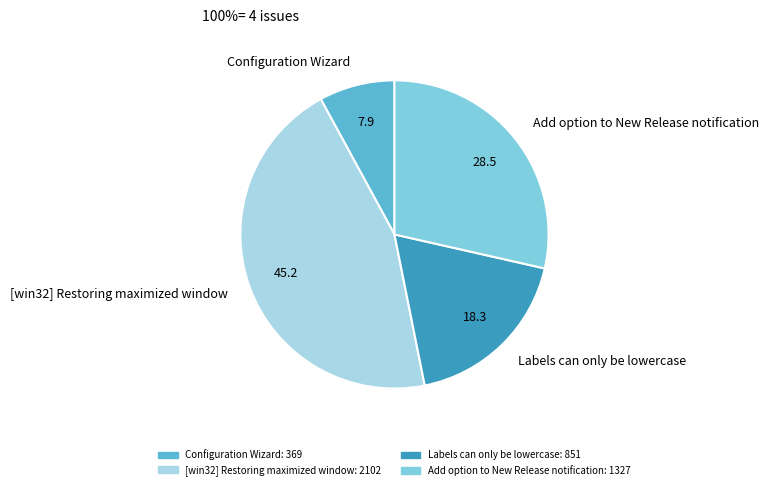

Rank the categories by value from lowest to highest.

Configuration Wizard, Labels can only be lowercase, Add option to New Release notification, [win32] Restoring maximized window